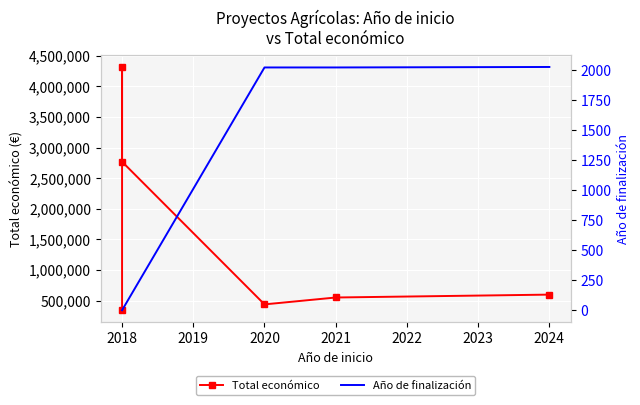

Rank the series at 2021 from lowest to highest value.

Año de finalización, Total económico